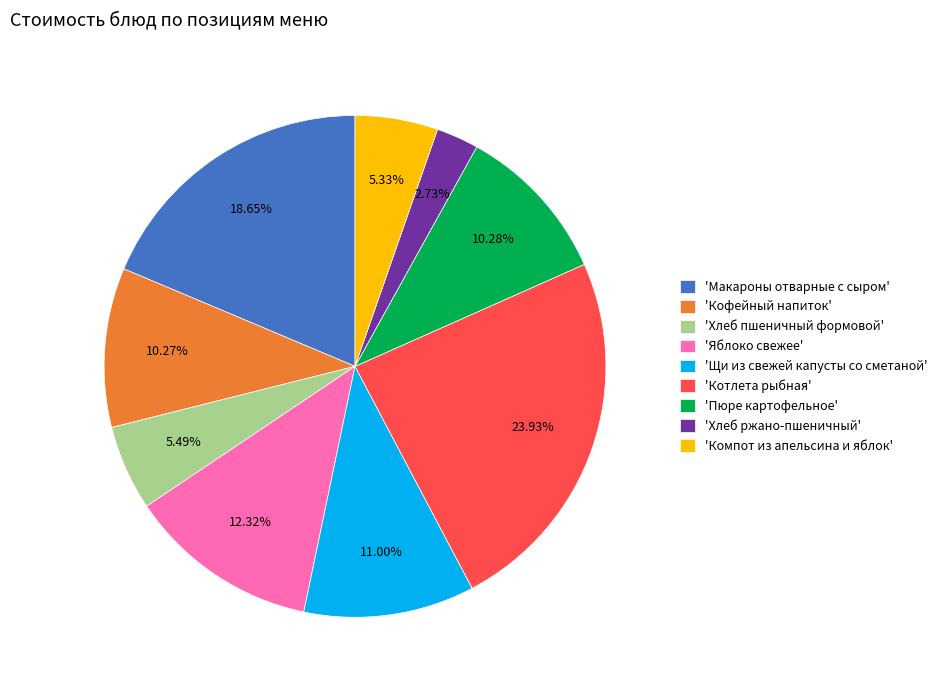

To the nearest percent, what is the difference between the largest and smallest slice percentages?

21%